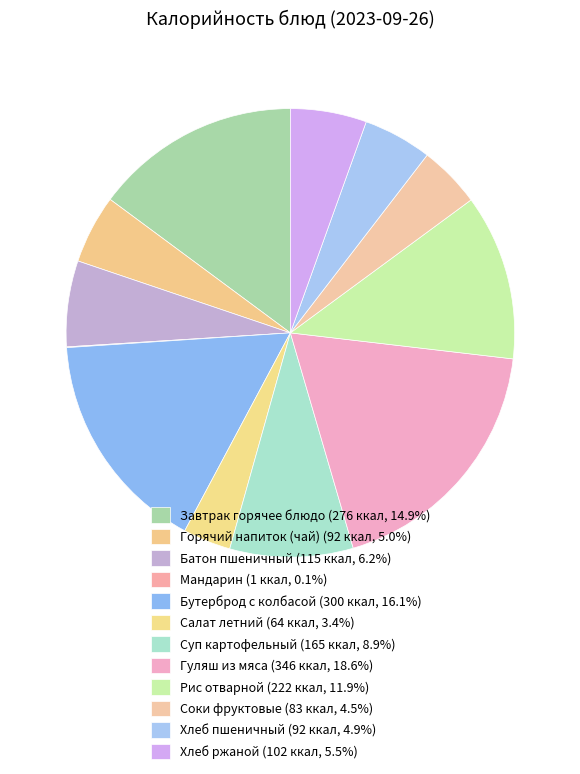

Which slice is the smallest?

Мандарин